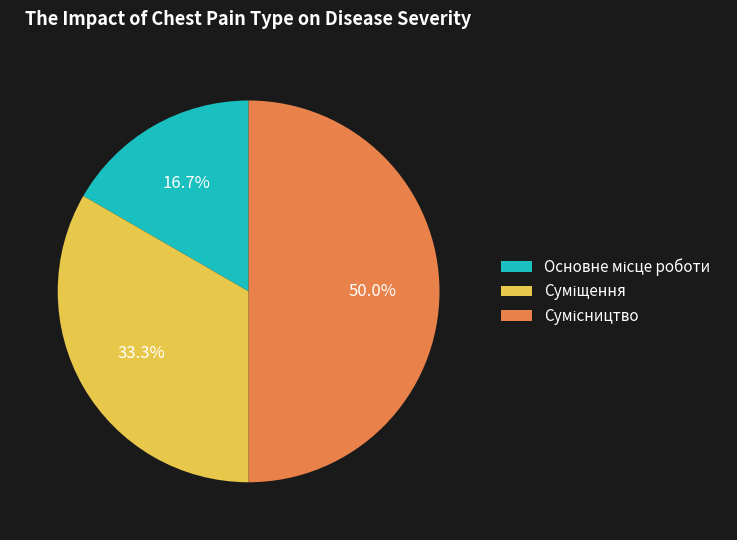

Count the number of slices in the pie.

3